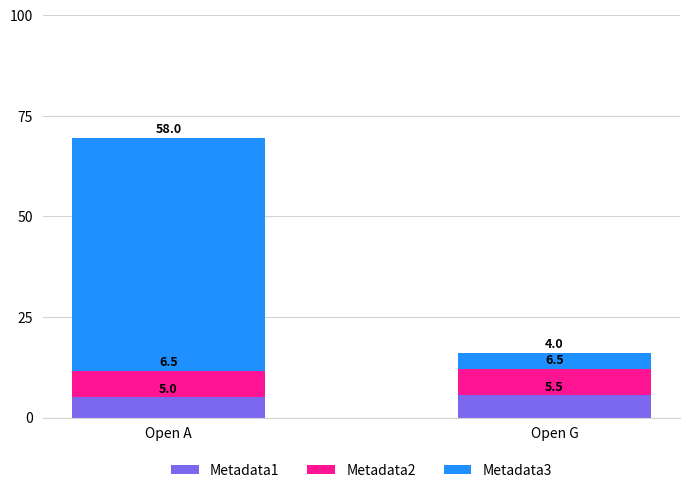

The value of Metadata1 at Open G is 5.5. True or false?

True